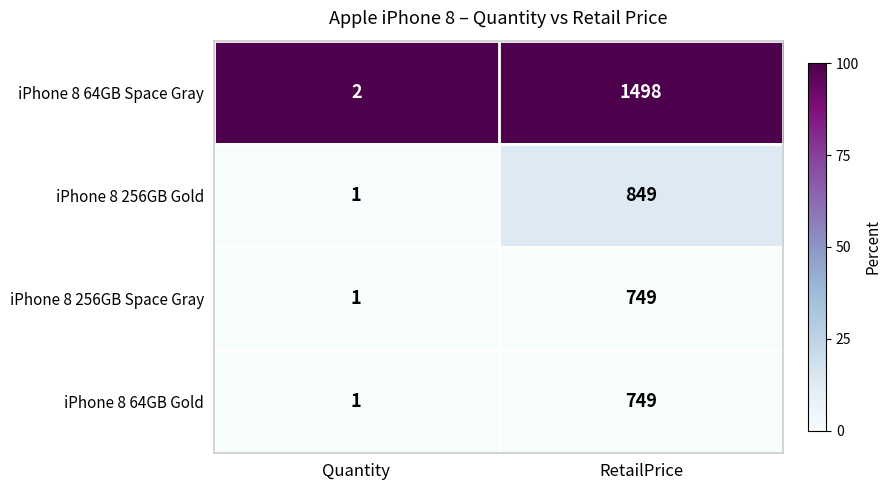

List the labels in order of iPhone 8 64GB Space Gray value, largest first.

RetailPrice, Quantity